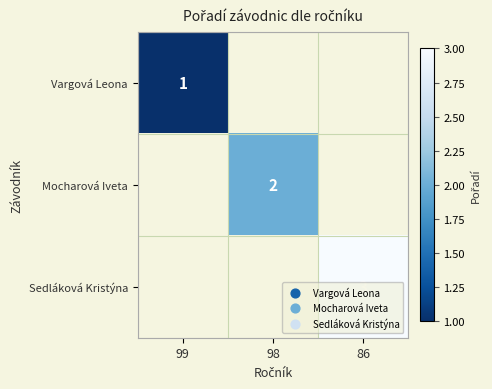

Which category has the lowest value across all series?

99